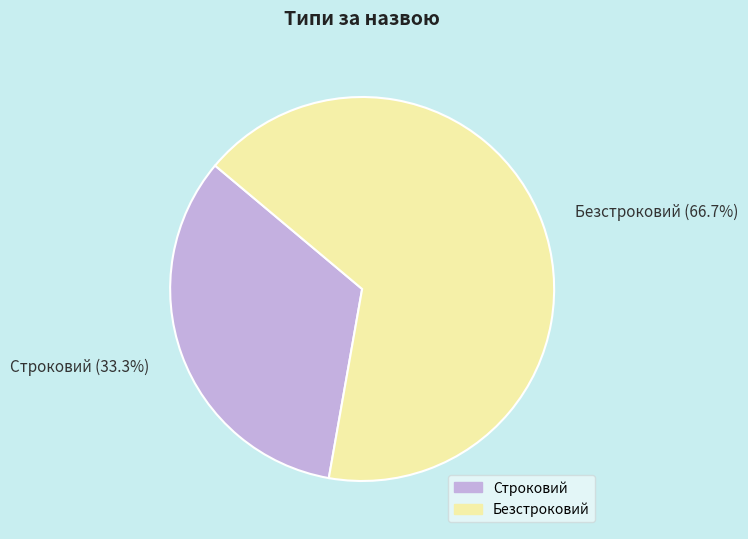

What percentage do Строковий and Безстроковий together represent?

100.0%